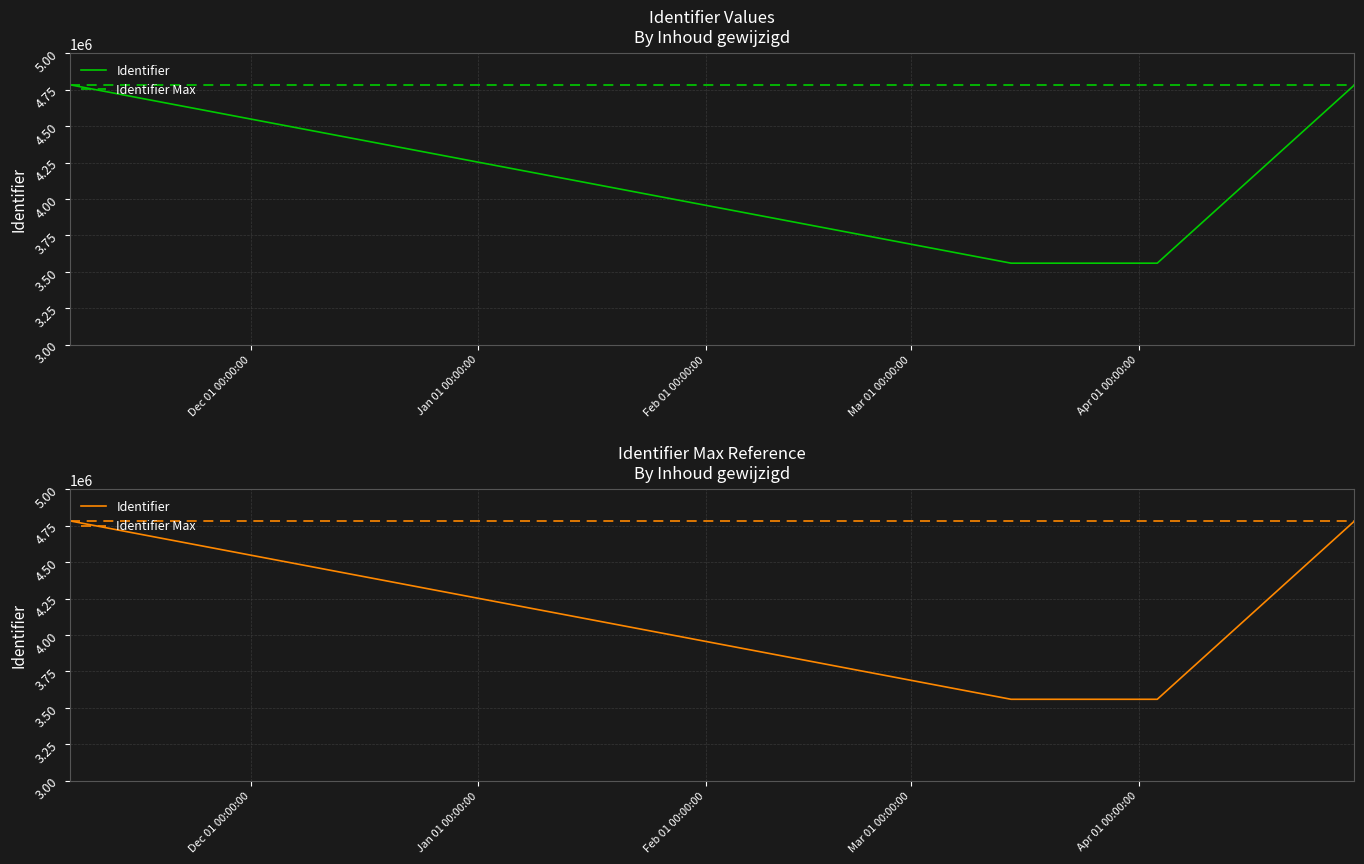

What is the lowest value of the Identifier series?

3559040